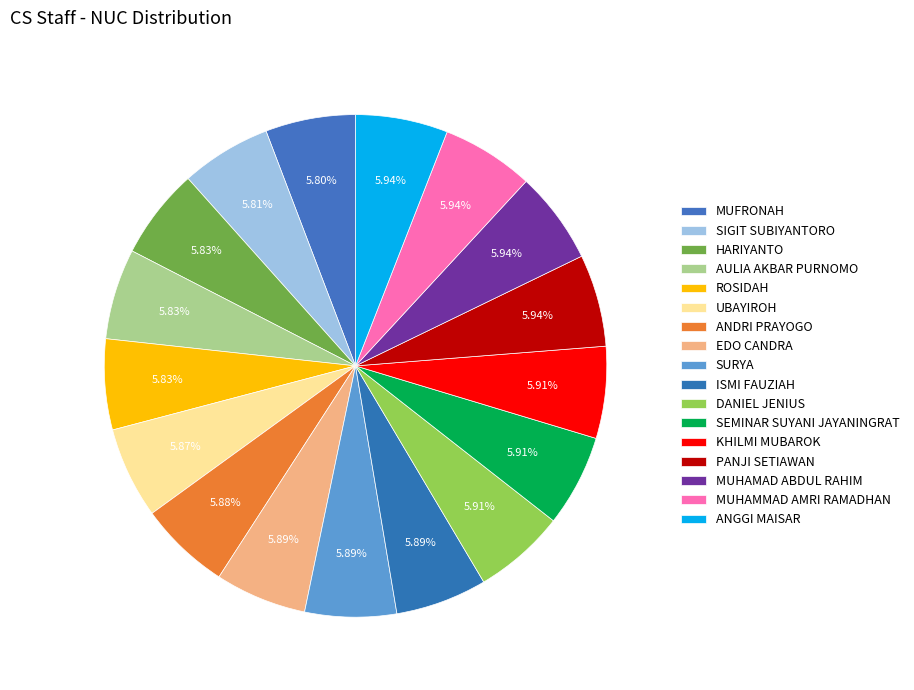

Rank the categories by value from lowest to highest.

MUFRONAH, SIGIT SUBIYANTORO, HARIYANTO, AULIA AKBAR PURNOMO, ROSIDAH, UBAYIROH, ANDRI PRAYOGO, EDO CANDRA, SURYA, ISMI FAUZIAH, DANIEL JENIUS, SEMINAR SUYANI JAYANINGRAT, KHILMI MUBAROK, PANJI SETIAWAN, MUHAMAD ABDUL RAHIM, MUHAMMAD AMRI RAMADHAN, ANGGI MAISAR